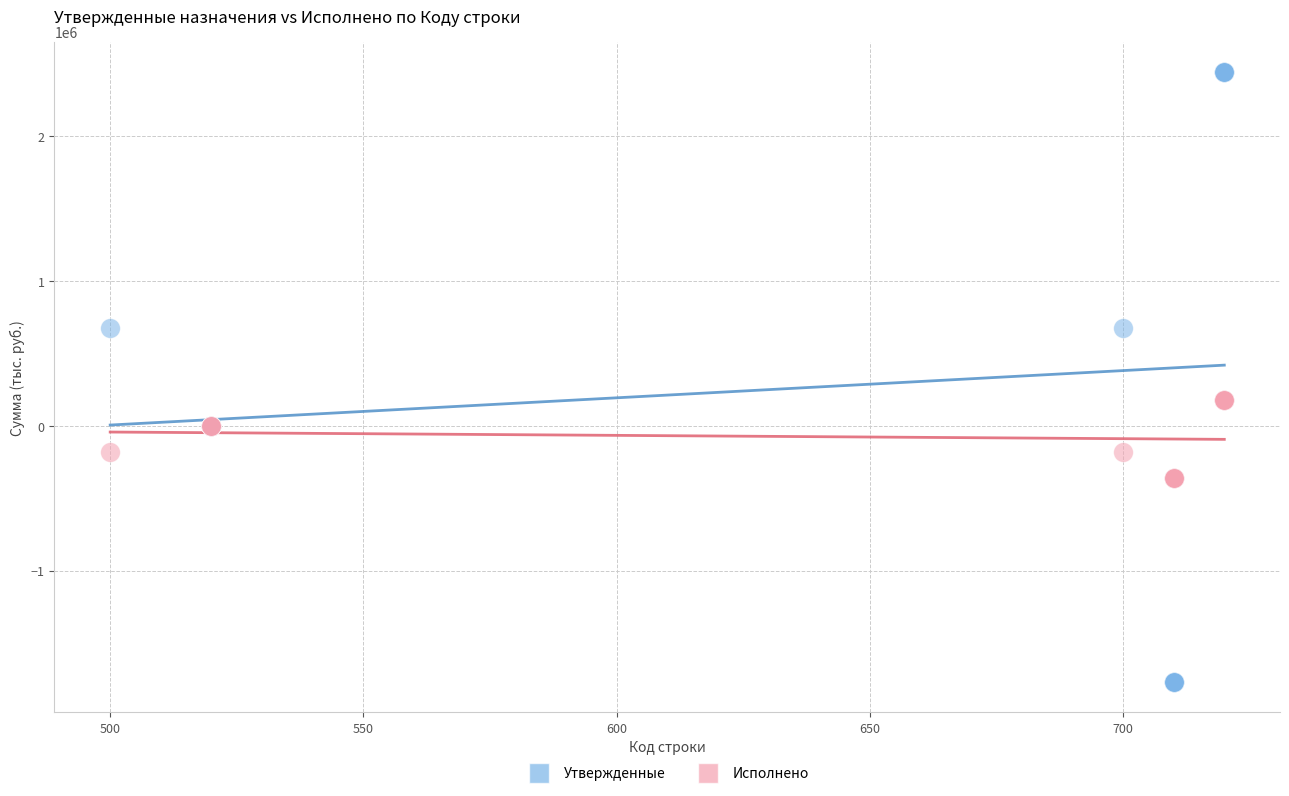

Which series reaches the maximum Y coordinate?

Утвержденные